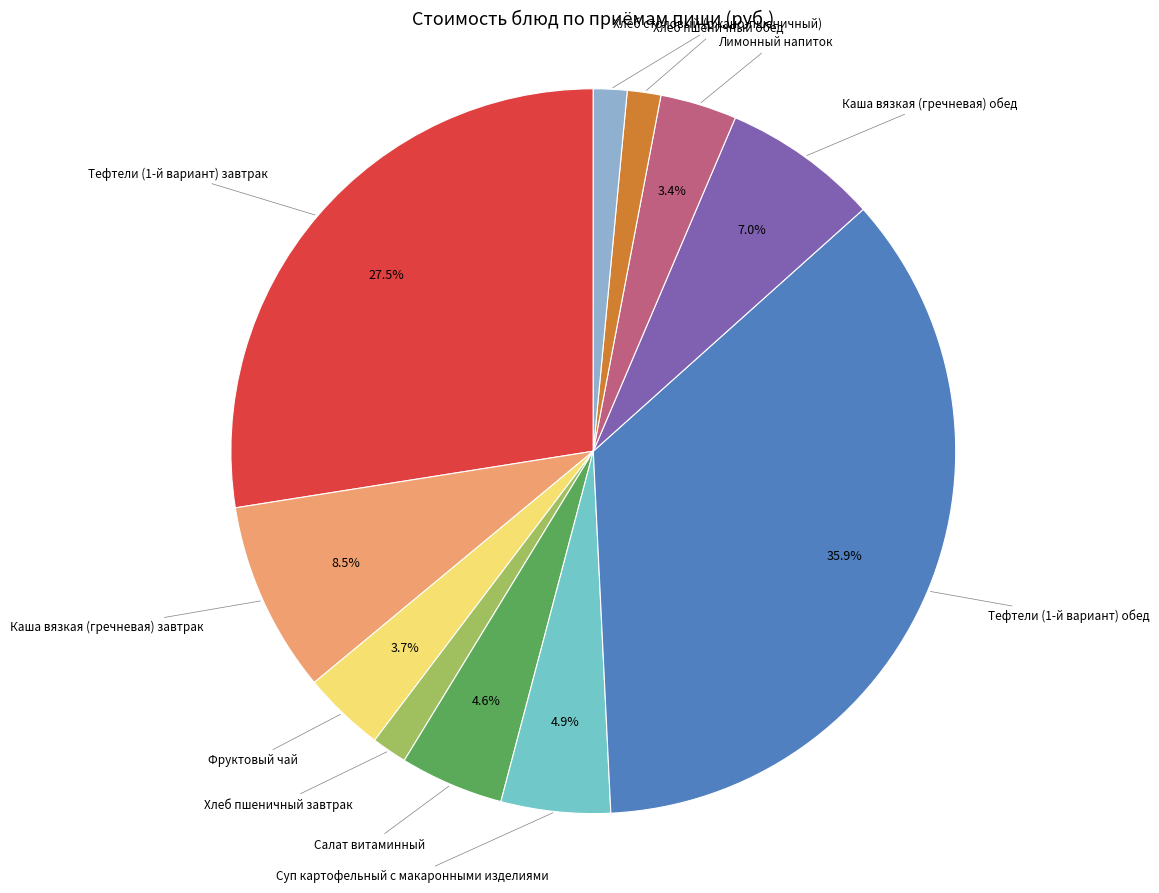

Is there a majority slice in this chart?

No